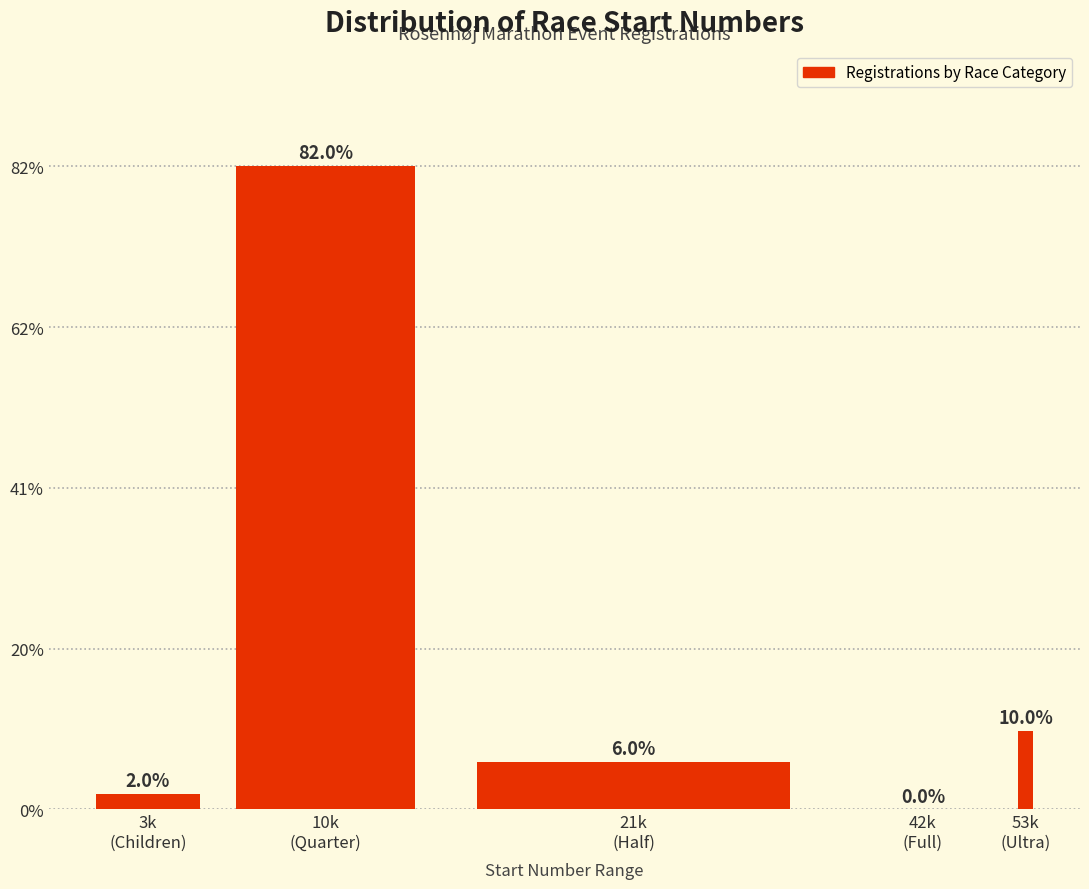

What is the sum of all values?

100